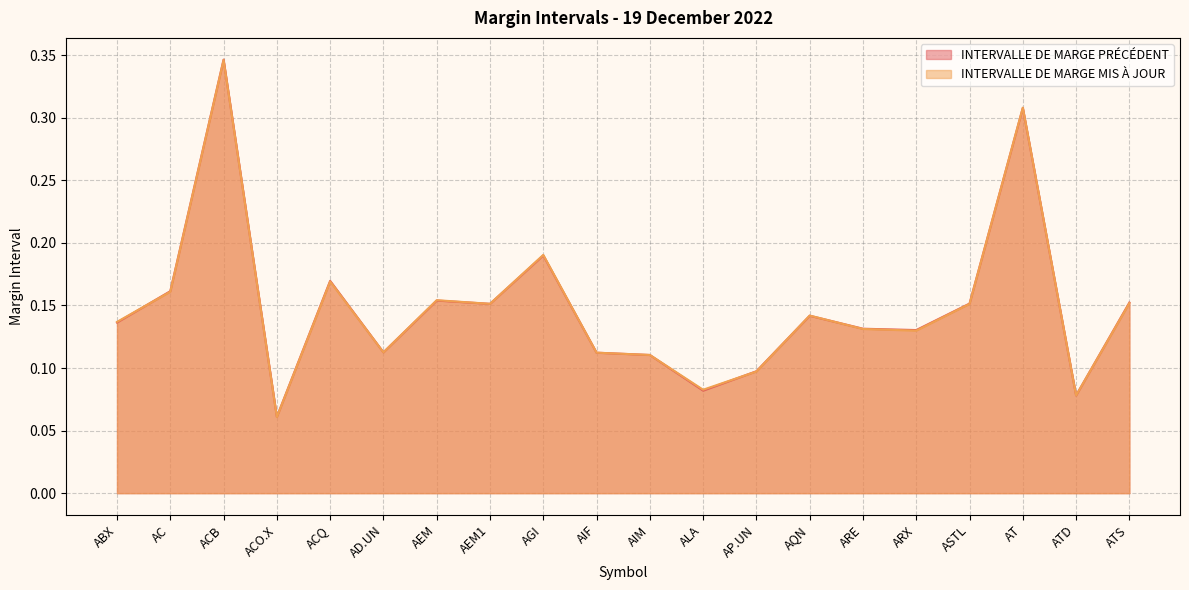

The INTERVALLE DE MARGE PRÉCÉDENT series shows 0.1 at ATD. True or false?

False